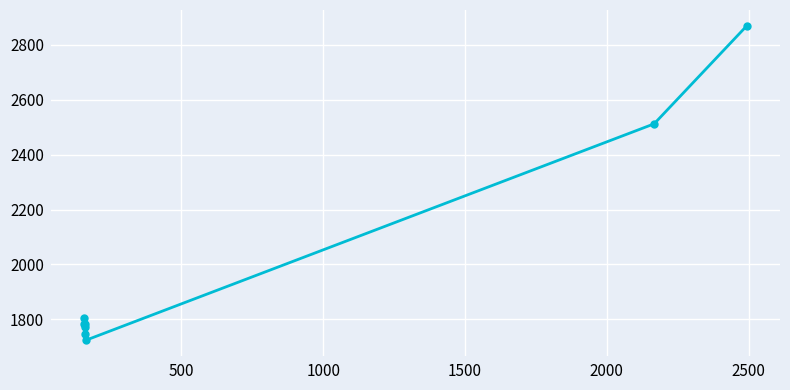

Does the chart have visible grid lines?

Yes